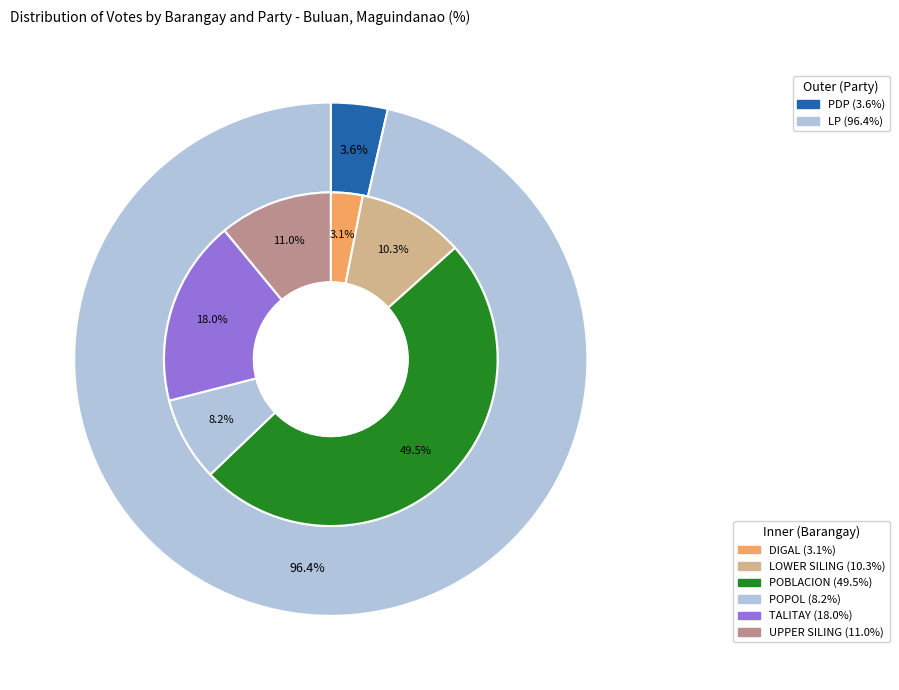

How many segments does this pie chart have?

7